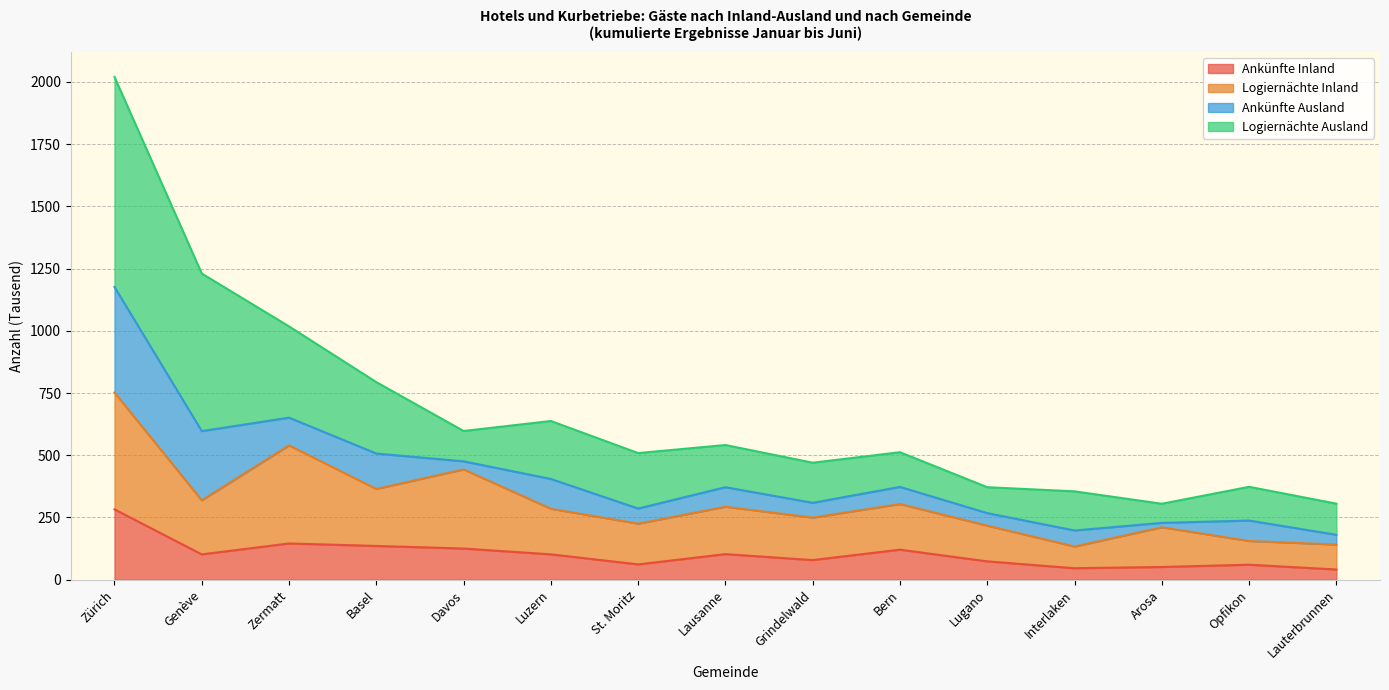

The value of Ankünfte Inland at Opfikon is 60.1. True or false?

True